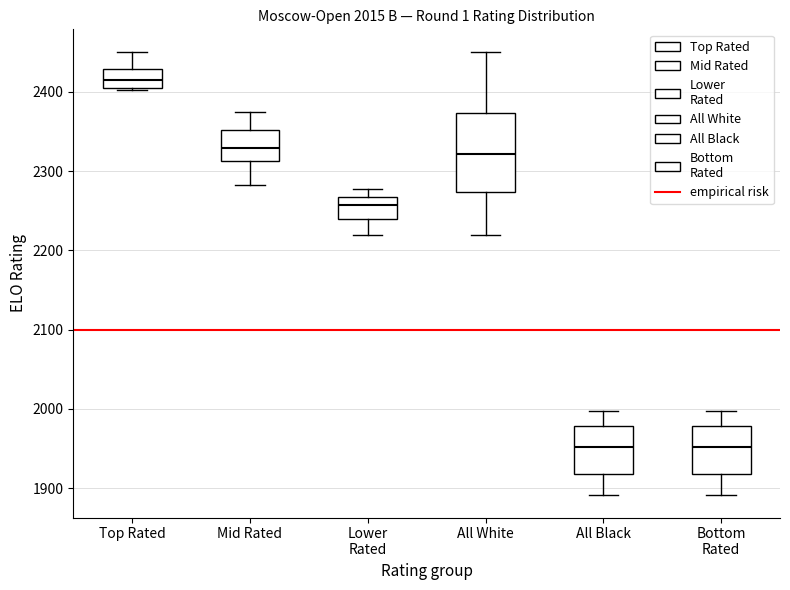

Which box's median line is the highest?

Top Rated